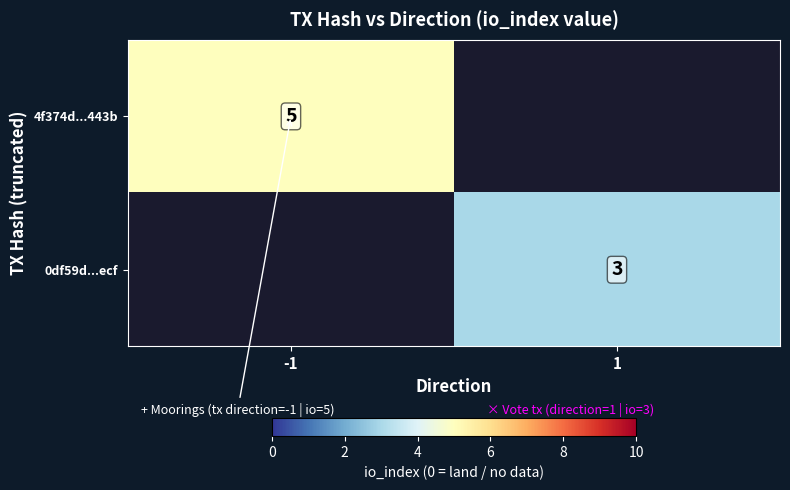

Count the number of data series in this chart.

2